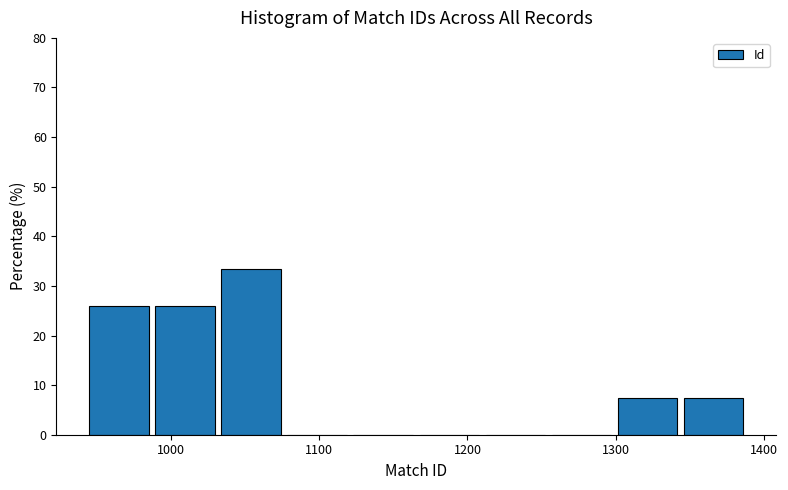

Reading left to right, transcribe this chart: for each bar, give the range it covers on the x-axis and its height. Neither the bar edges nor the heights are printed on the chart, so give them approximately, as read against the axes.

940 to 990: 26
990 to 1030: 26
1030 to 1080: 33
1080 to 1120: 0
1120 to 1170: 0
1170 to 1210: 0
1210 to 1250: 0
1250 to 1300: 0
1300 to 1340: 7
1340 to 1390: 7